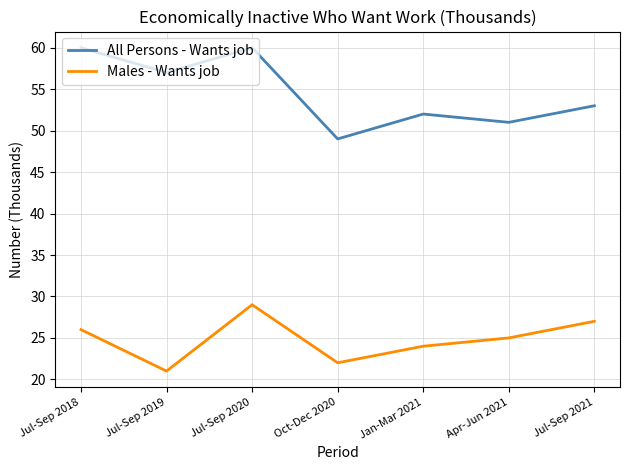

Does the chart have visible grid lines?

Yes